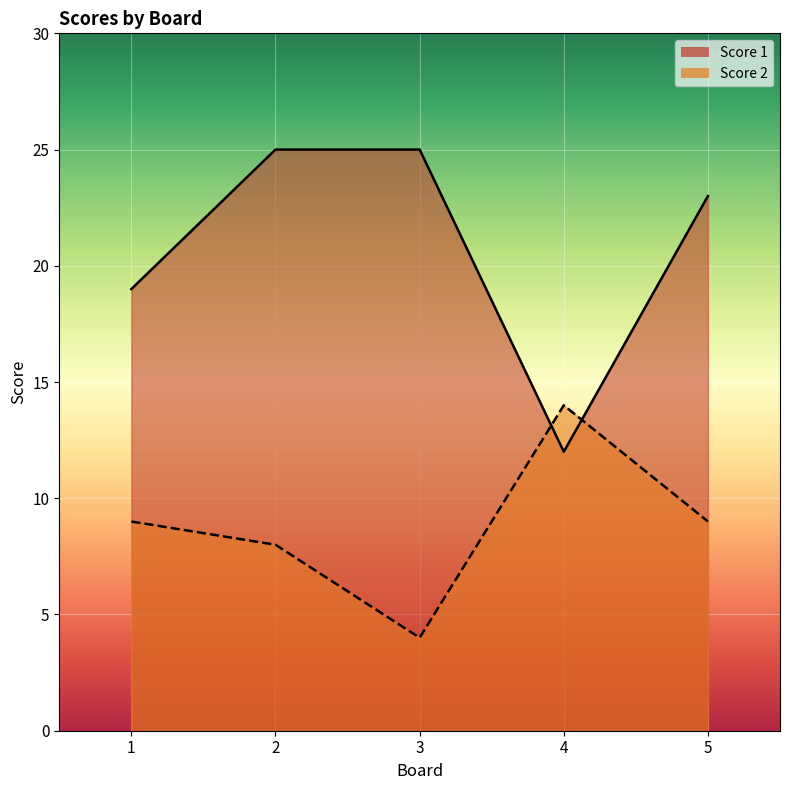

How many series are shown in this chart?

2